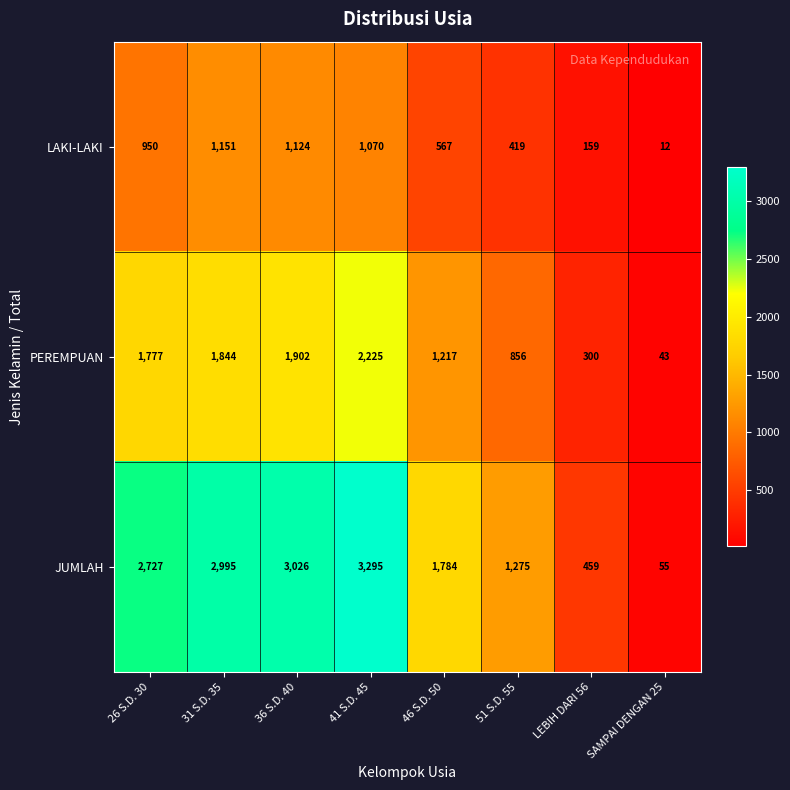

What is the maximum value shown in the chart?

3295